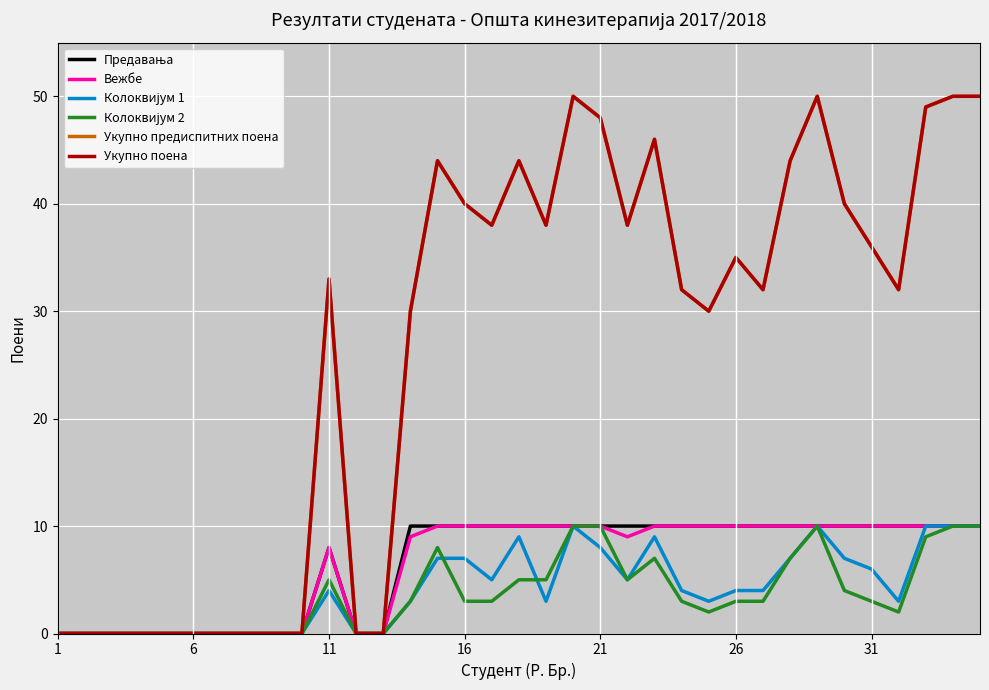

At how many categories does at least one series exceed 14?

23